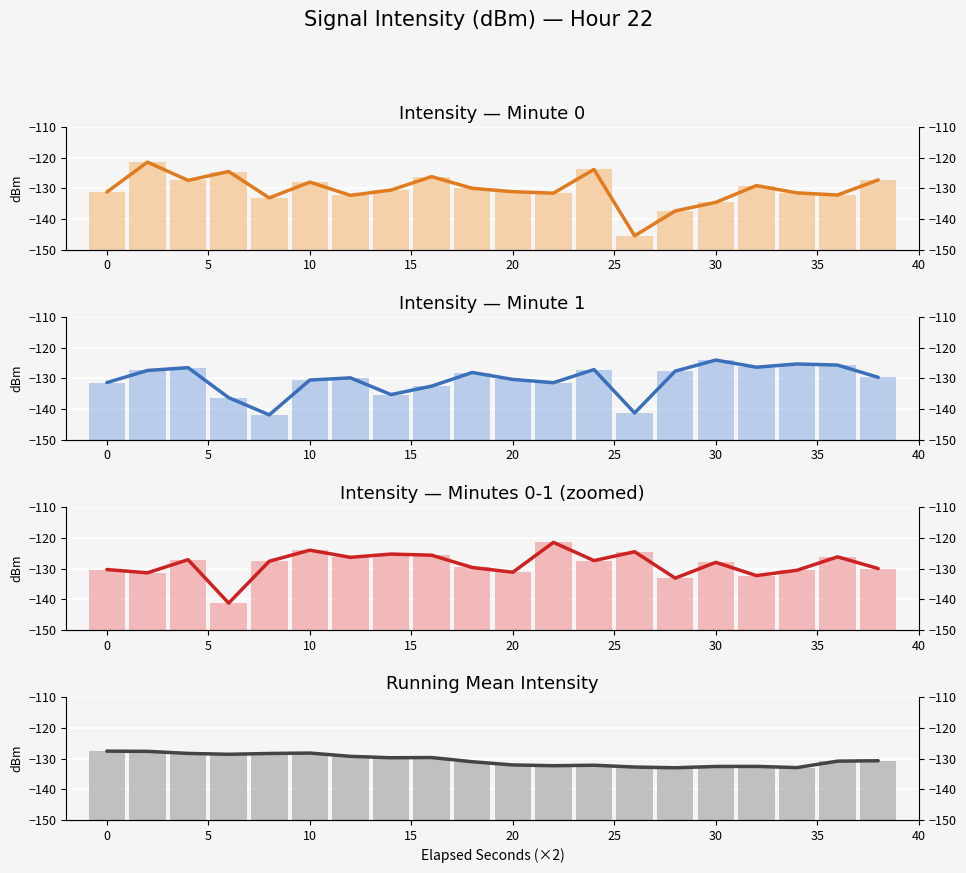

How many data points in Intensity — Minute 1 are above -129?

9